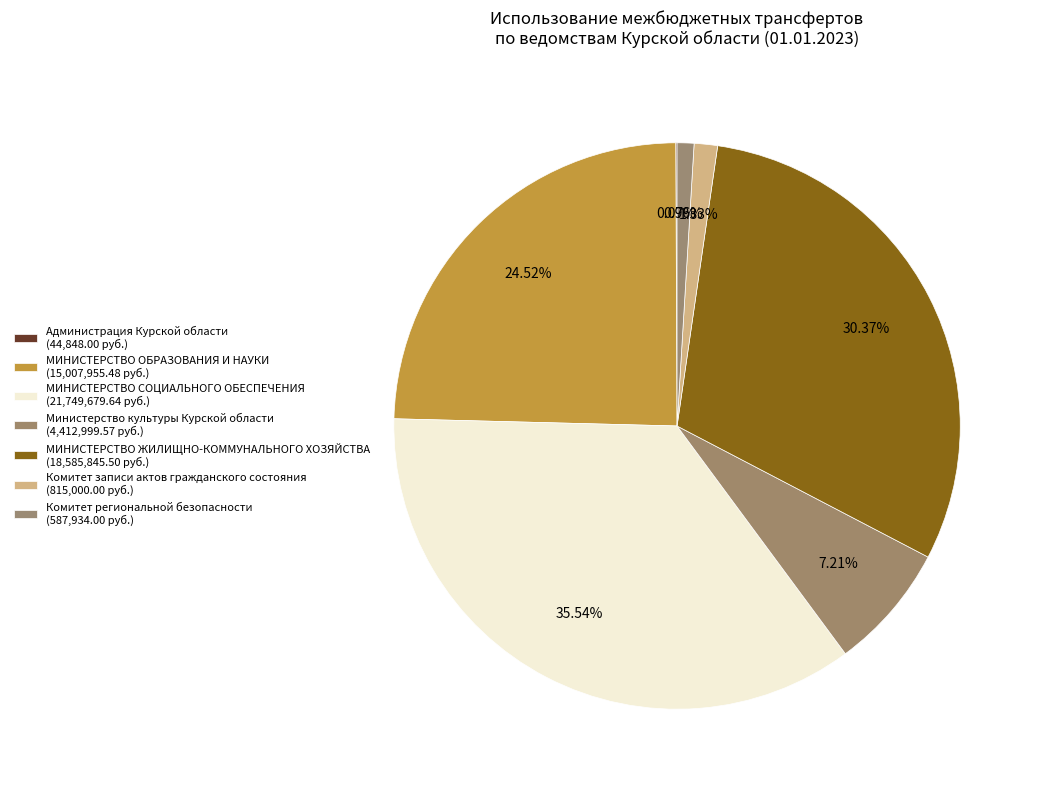

Count the number of slices in the pie.

7